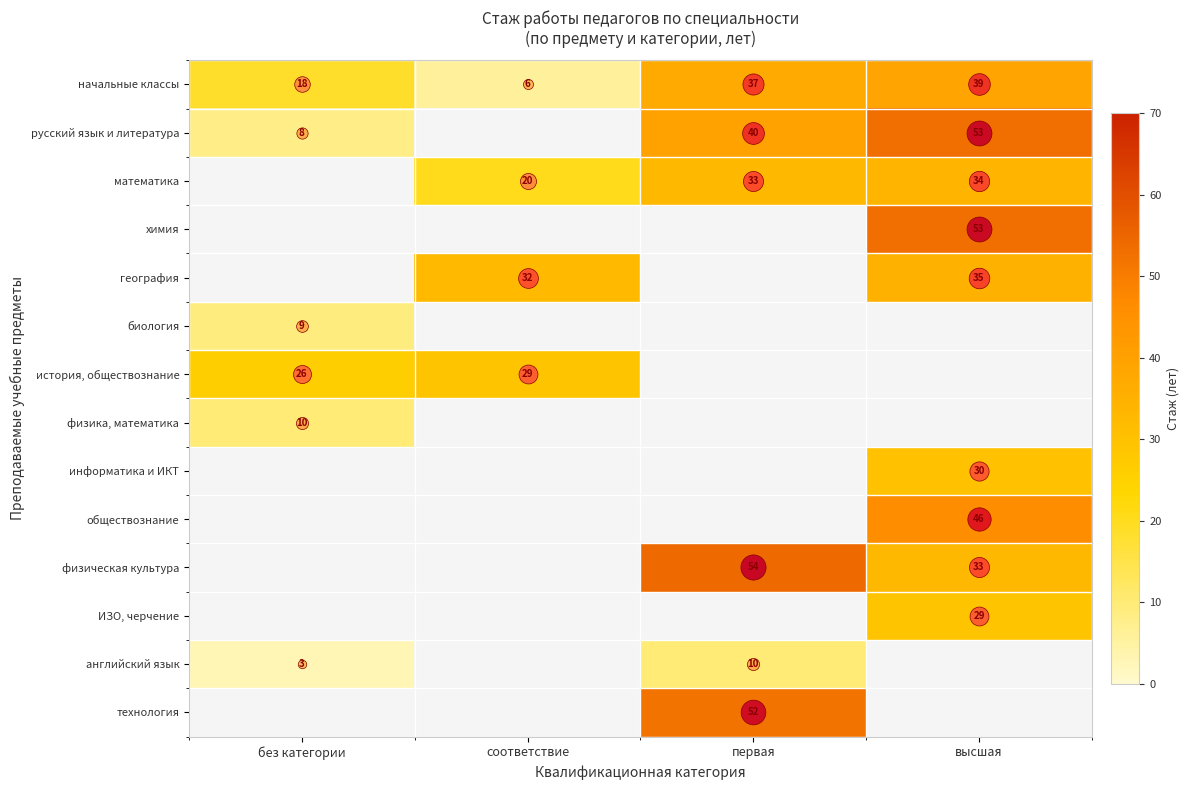

Is it true that ИЗО, черчение equals 41.0 at высшая?

False